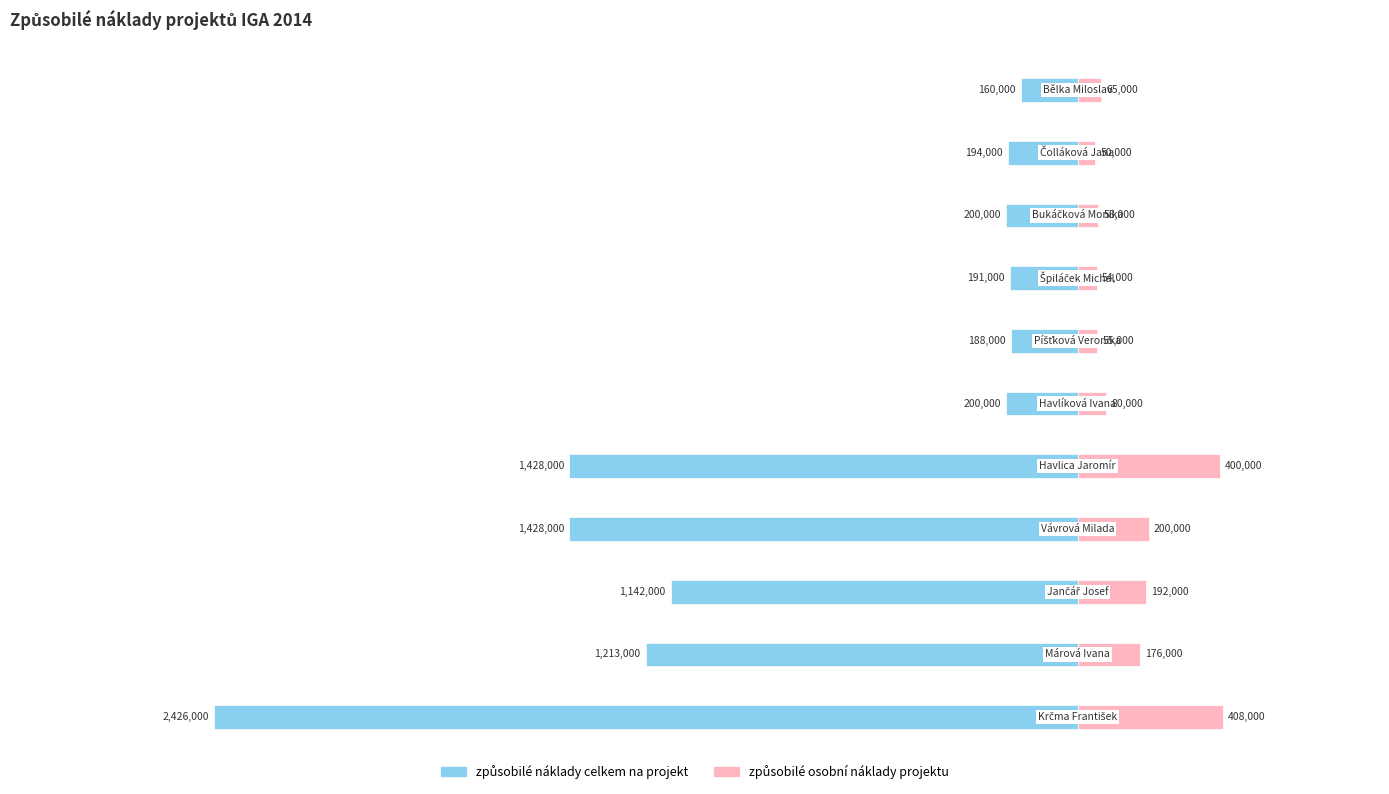

Which series has the widest spread of values?

způsobilé náklady celkem na projekt